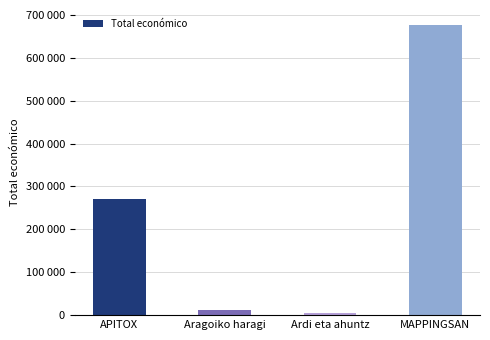

Reading left to right, extract all data points from this chart.

APITOX=271552	Aragoiko haragi=12000	Ardi eta ahuntz=3840	MAPPINGSAN=677425